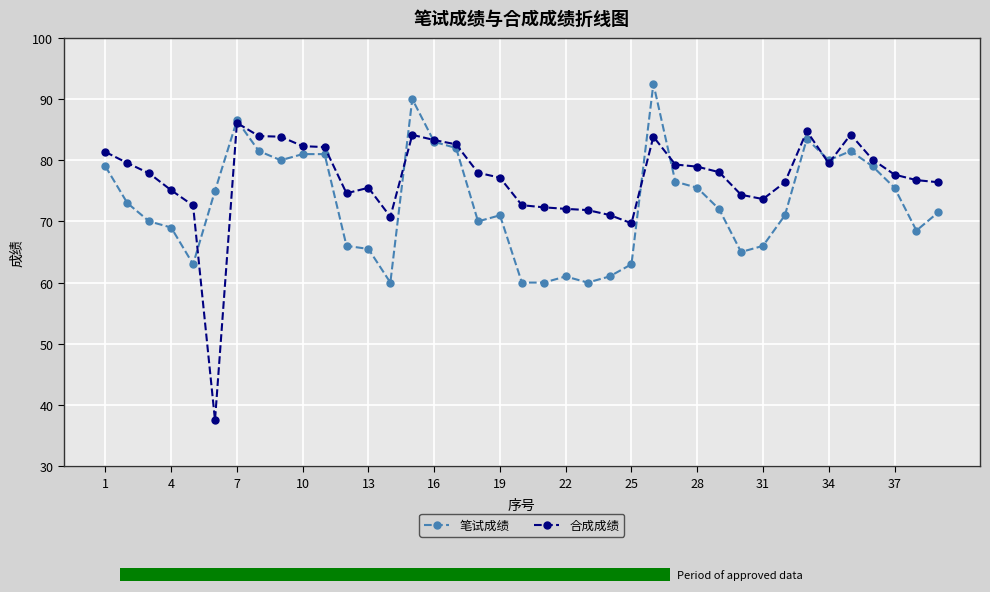

True or false: 笔试成绩 has a value of 31.4 at 37.

False